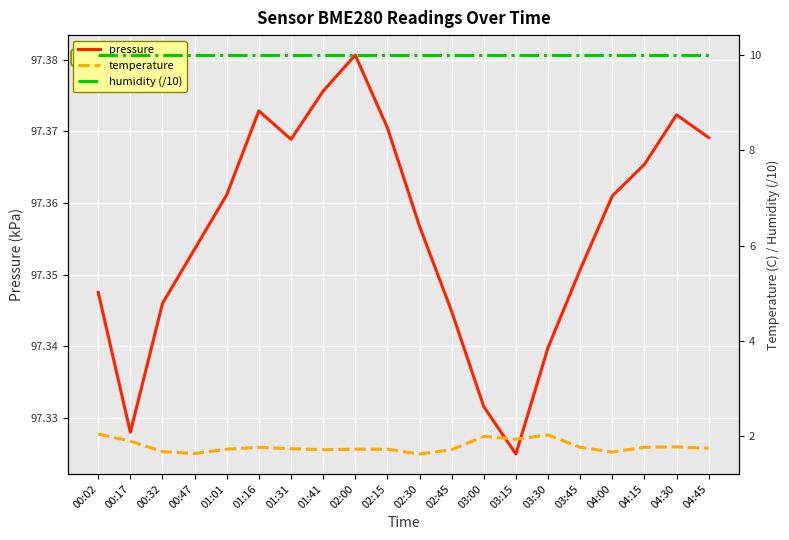

List the series in order of their peak value, lowest first.

temperature, humidity (/10), pressure